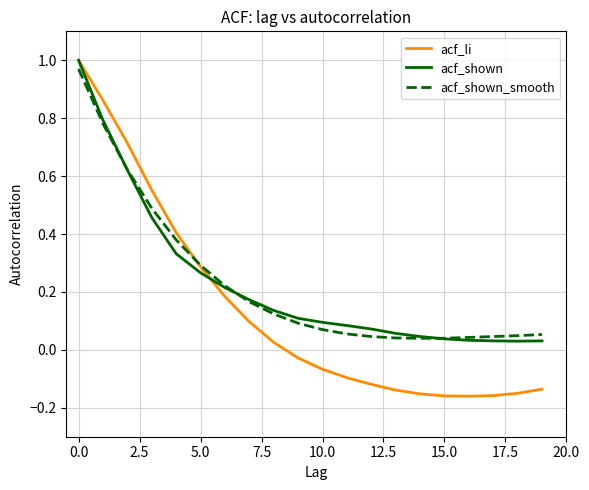

Which series has the largest range (max minus min)?

acf_li